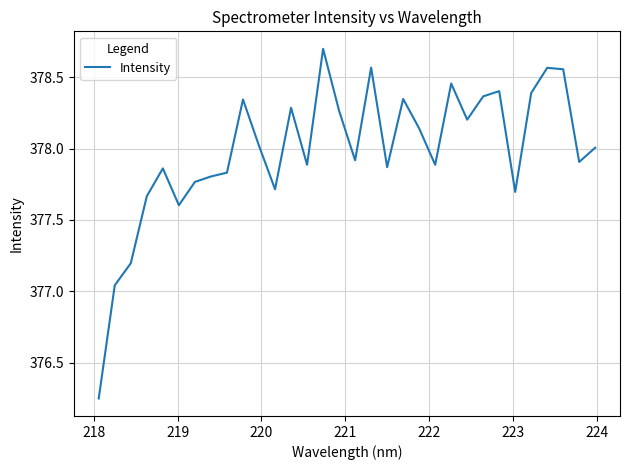

What is the maximum value shown in the chart?

378.7